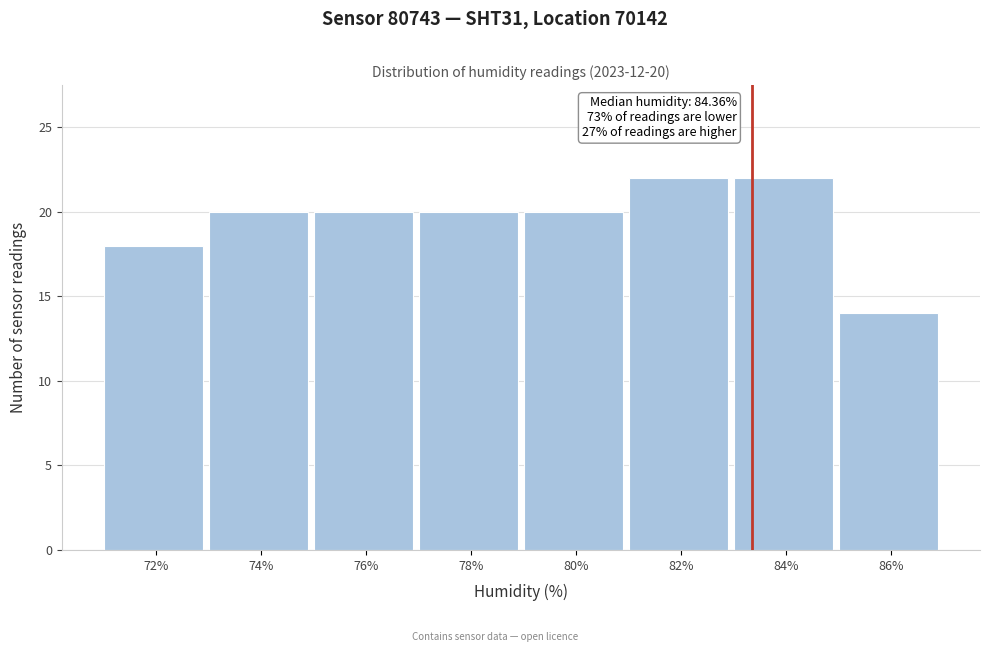

Reading left to right, extract all data points from this chart.

72%=18	74%=20	76%=20	78%=20	80%=20	82%=22	84%=22	86%=14